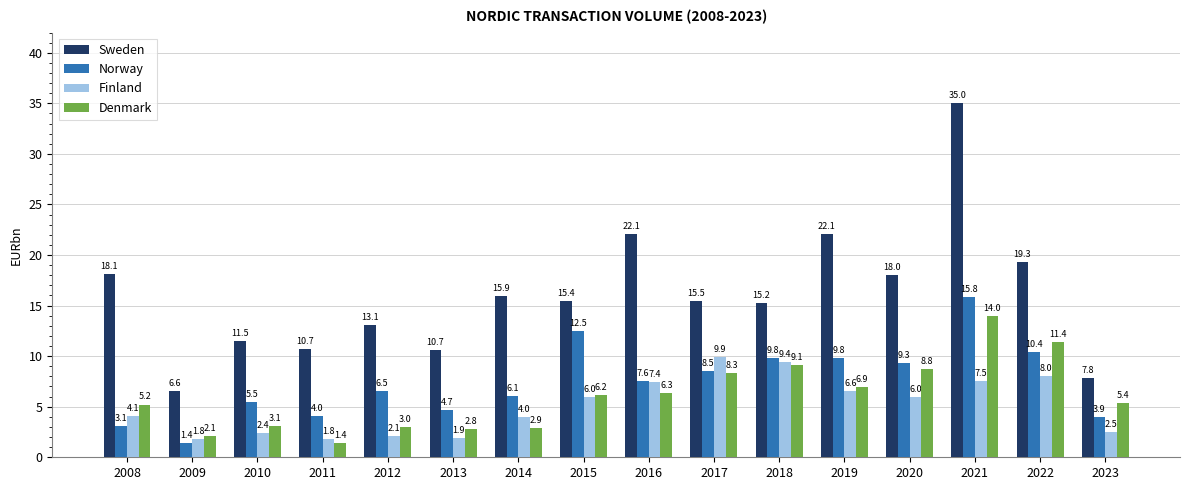

At which label does Finland first exceed 5?

2015